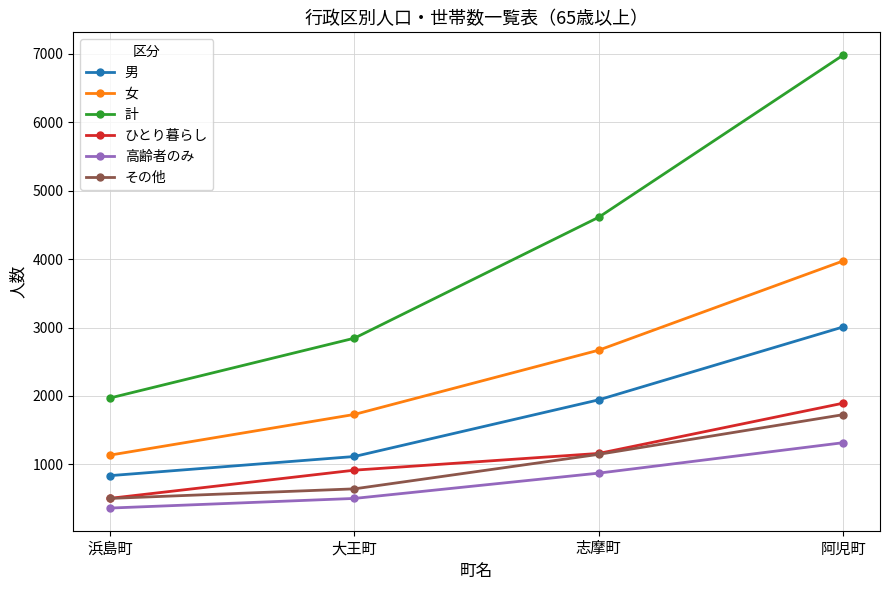

What is the value of the 計 point at the 3rd from the left?

4614